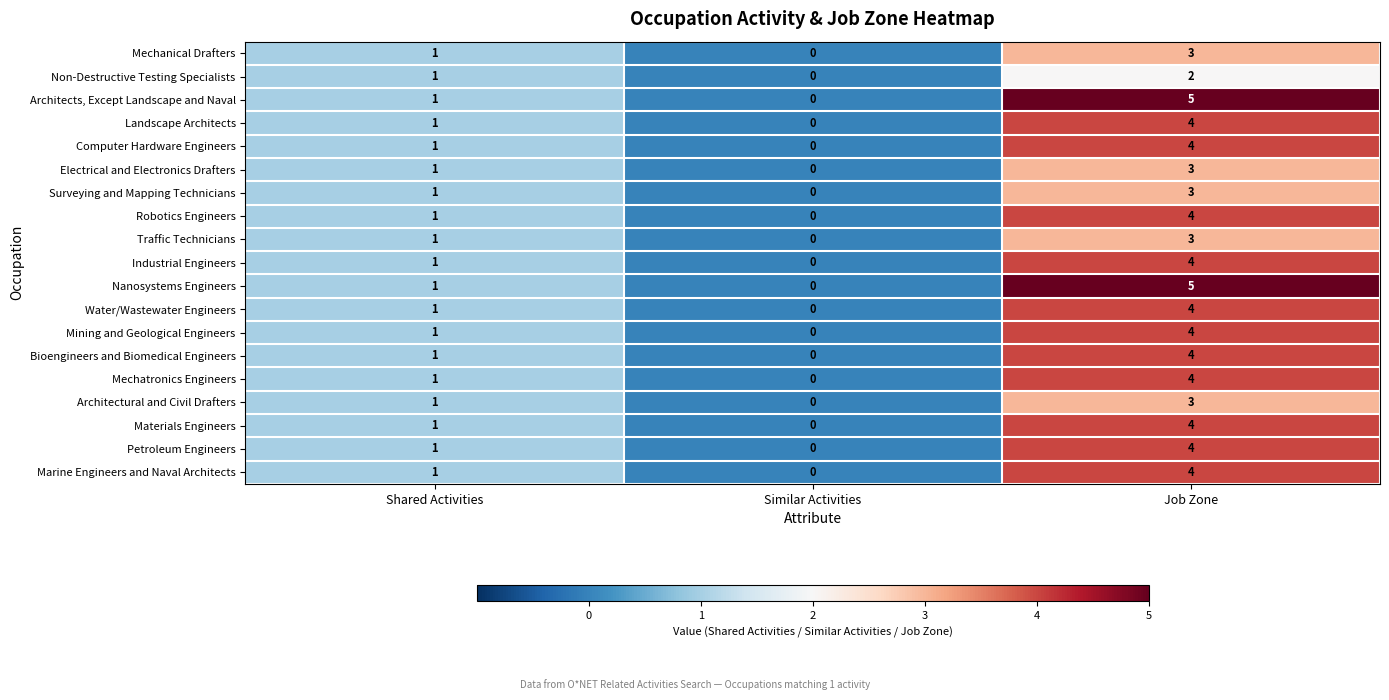

Is it true that Bioengineers and Biomedical Engineers equals 2 at Shared Activities?

False